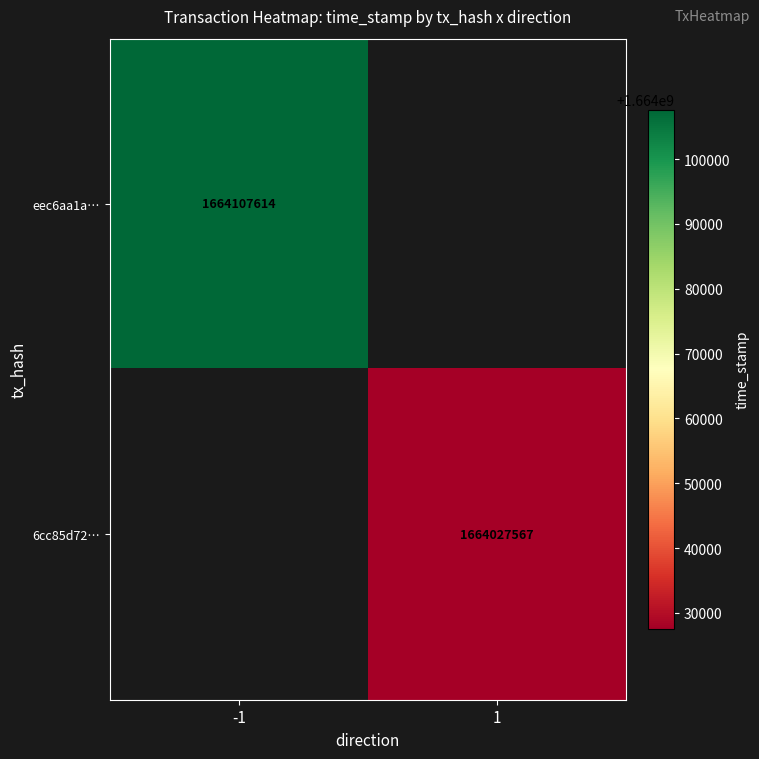

The eec6aa1a… series shows 1664107614 at -1. True or false?

True